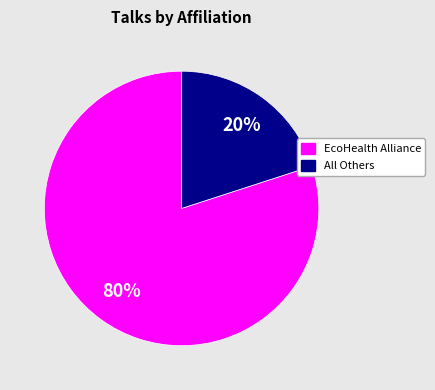

Is there a majority slice in this chart?

Yes